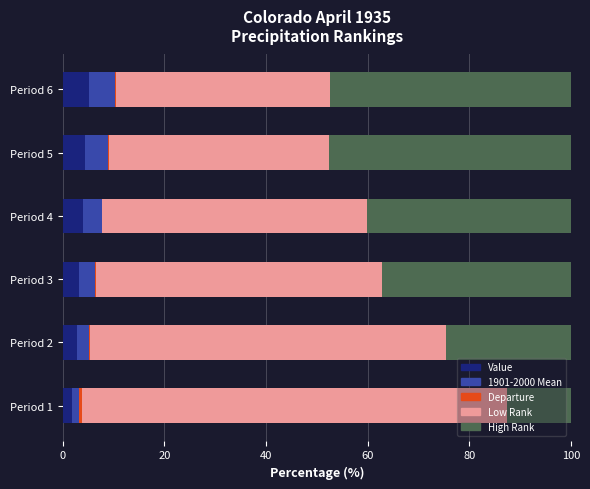

What is the sum of all Value values?

21.3